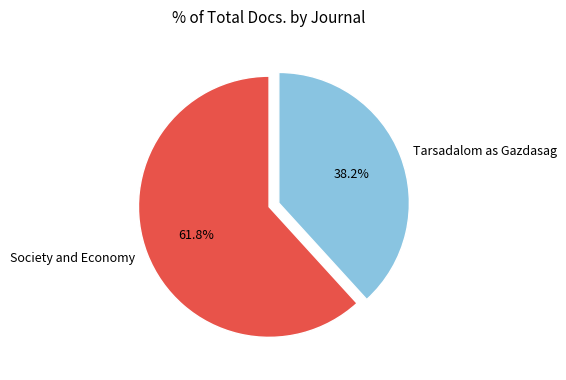

Which slice is the smallest?

Tarsadalom as Gazdasag